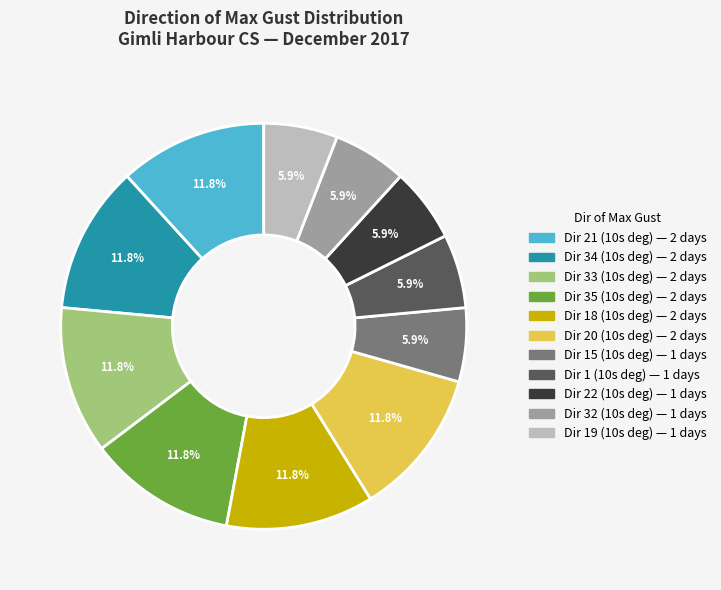

Is there any slice that represents more than half of the pie?

No